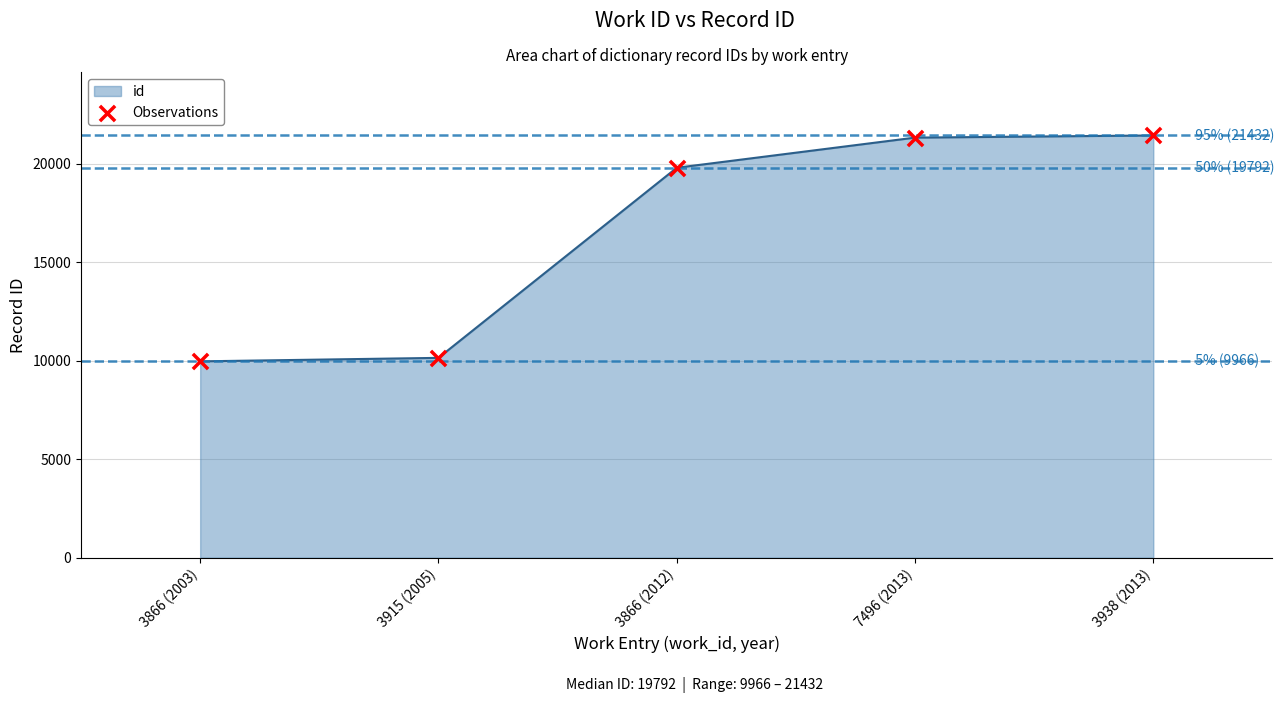

What is the change in value from 3866 (2003) to 3938 (2013)?

+11466